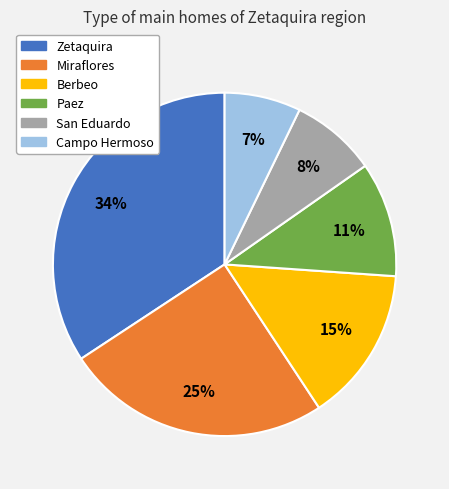

Is there any slice that represents more than half of the pie?

No